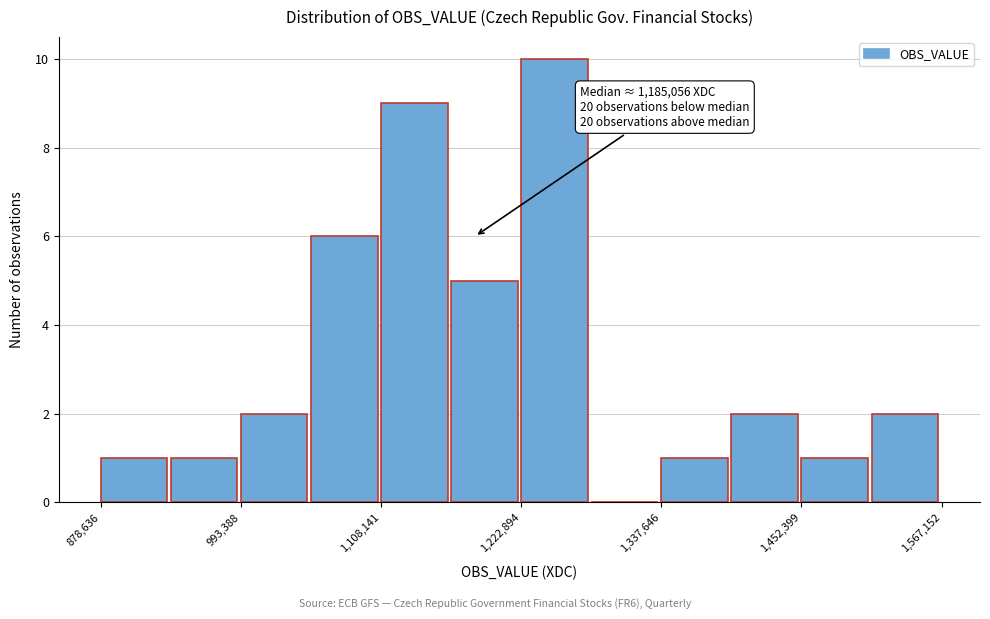

Read against the x-axis, roughly where is the centre of the tallest bar?

1260000